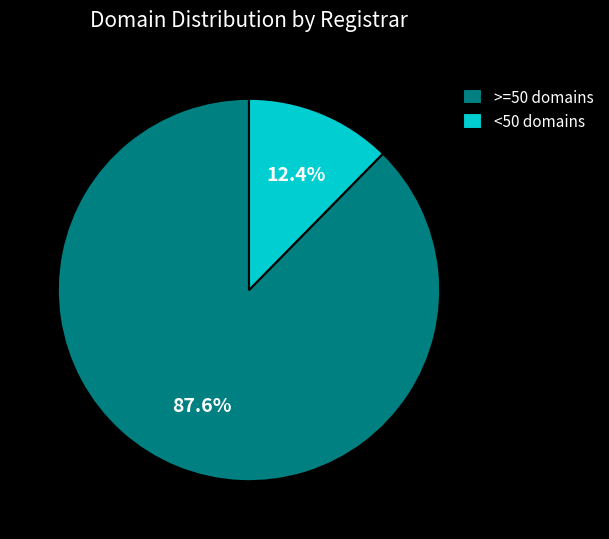

Does >=50 domains represent more than half of the total?

Yes